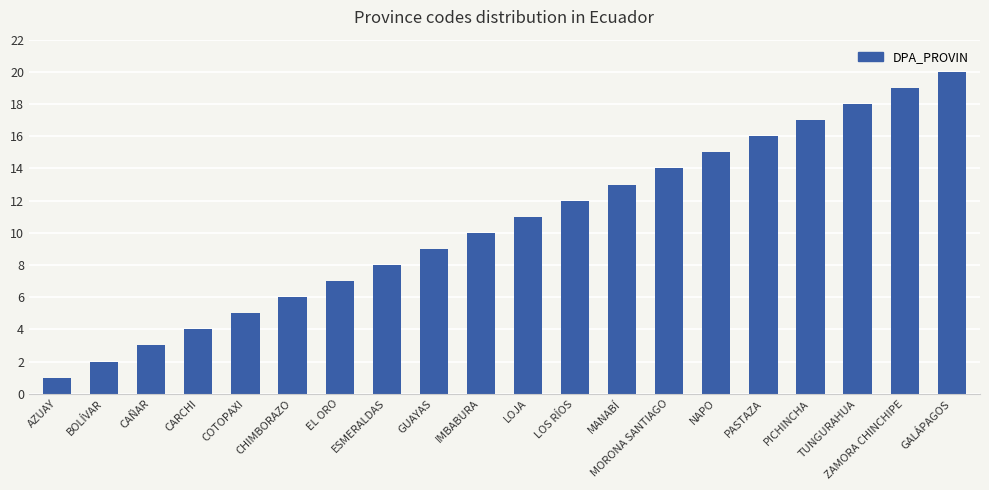

What is the label of the 19th bar from the left?

ZAMORA CHINCHIPE